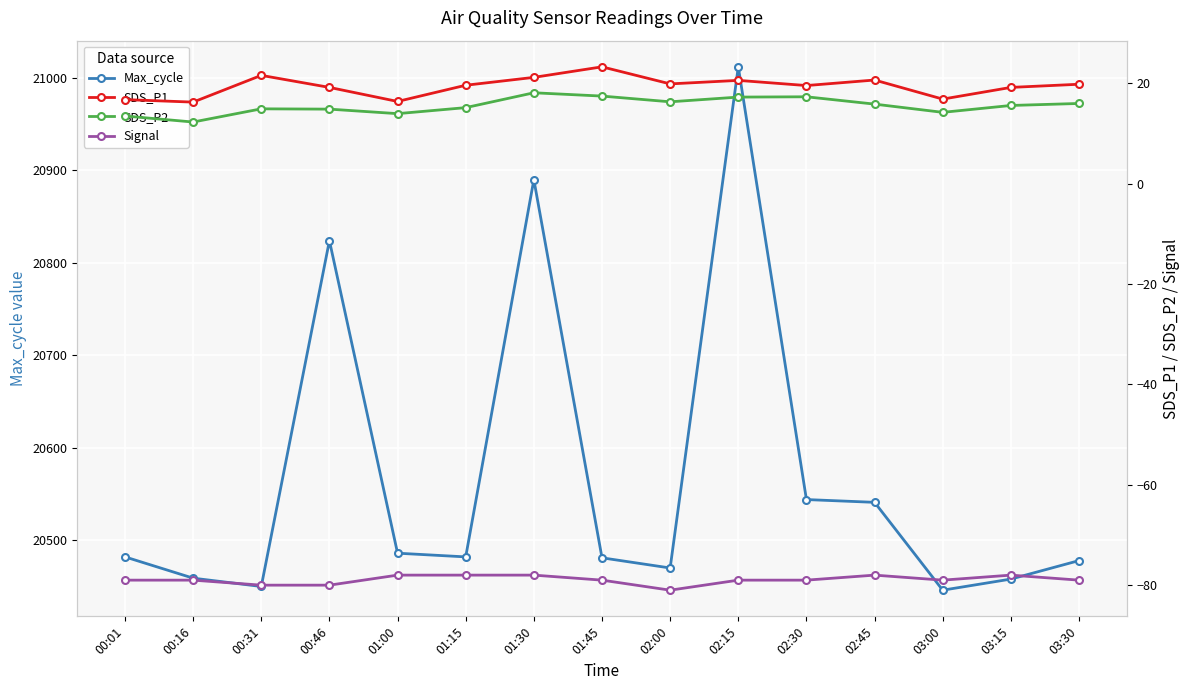

What is the average value of the Max_cycle series?

20567